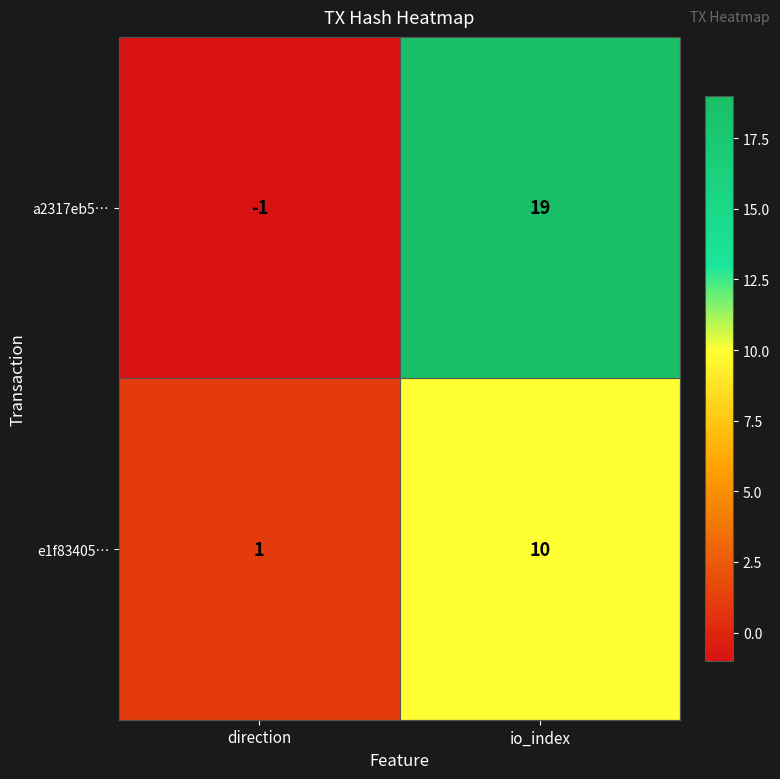

True or false: e1f83405… has a value of 0 at direction.

False